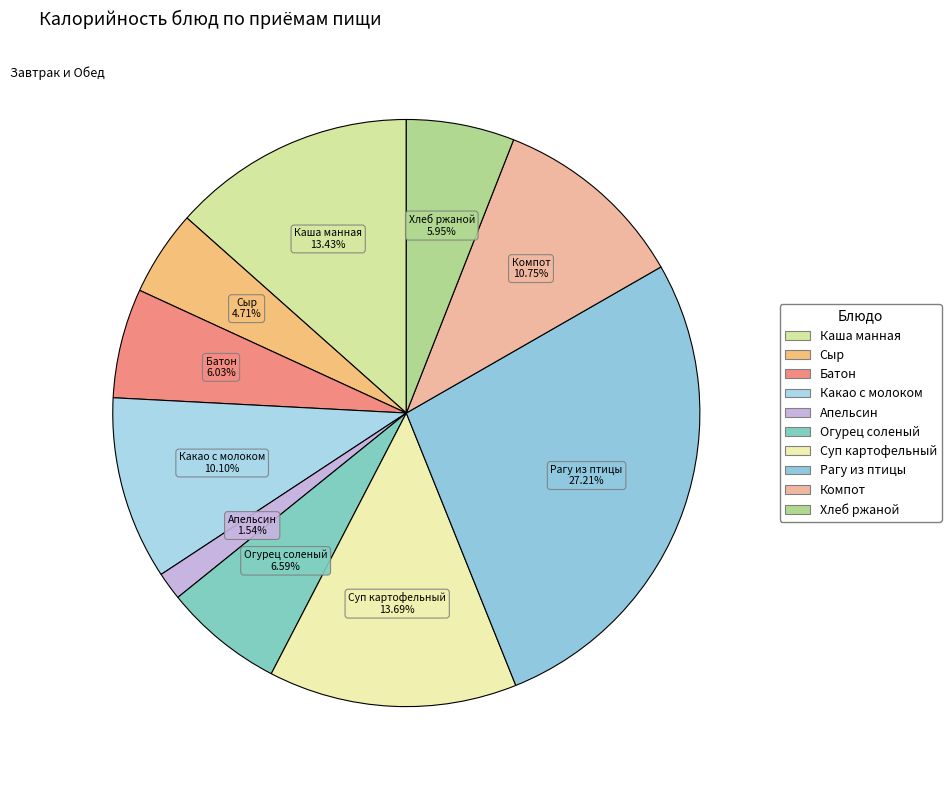

Combined, do Какао с молоком and Огурец соленый account for over 50%?

No